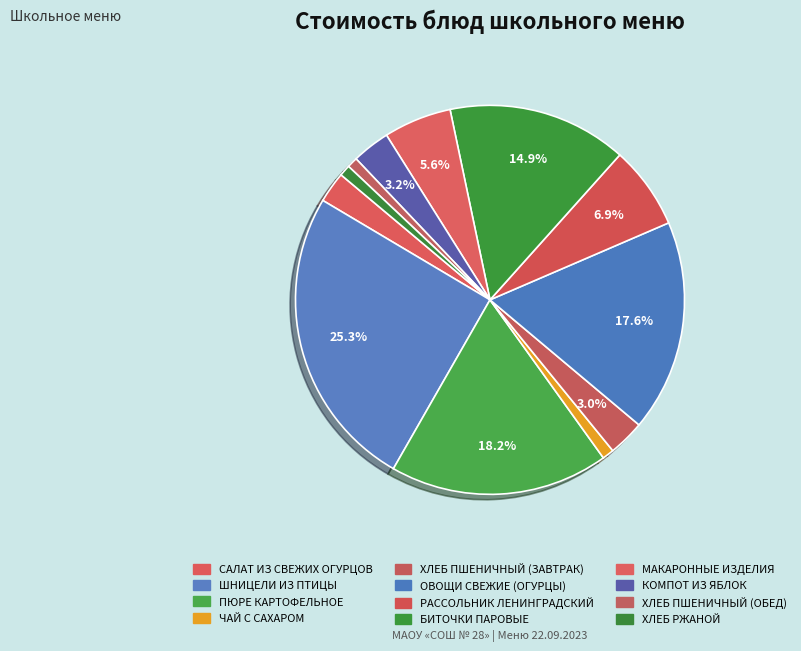

How many segments does this pie chart have?

12